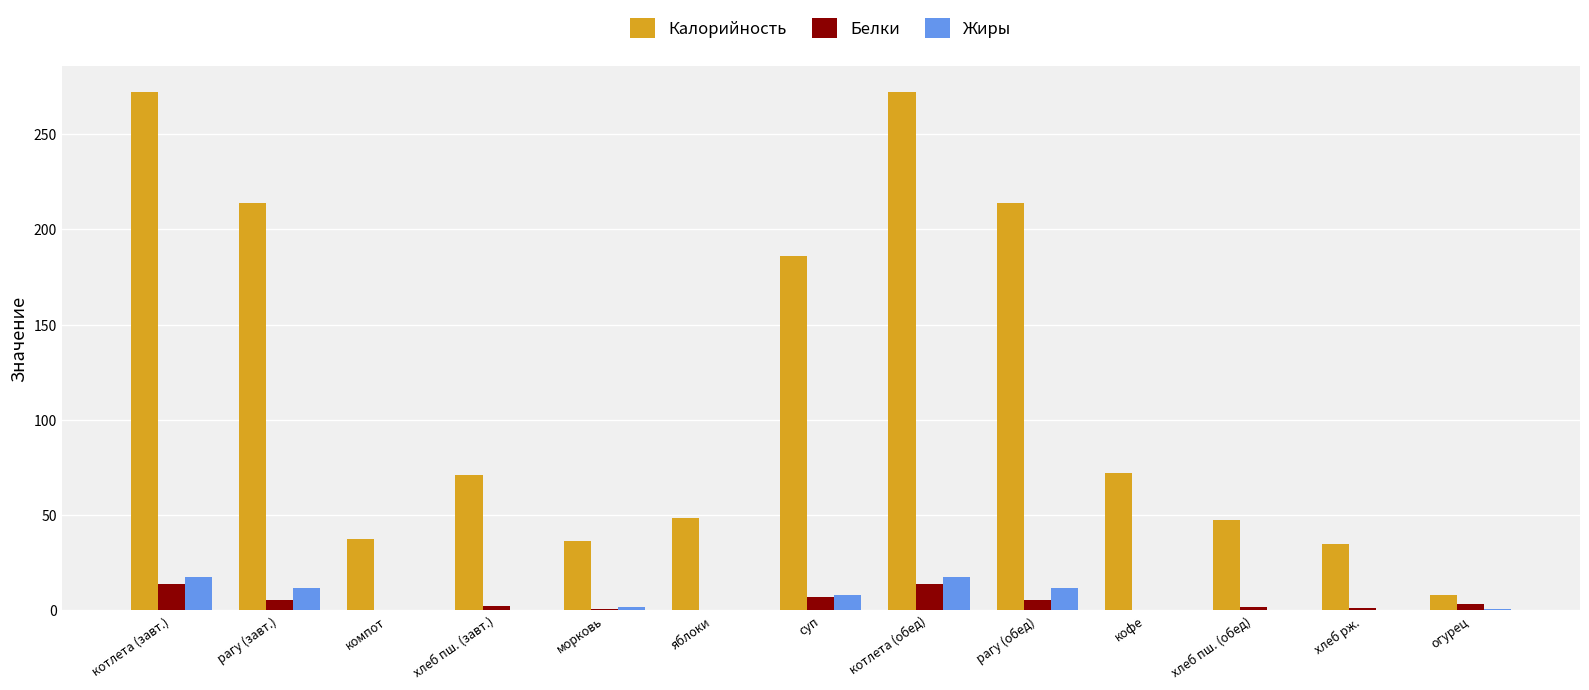

What is the sum of all Калорийность values?

1512.6